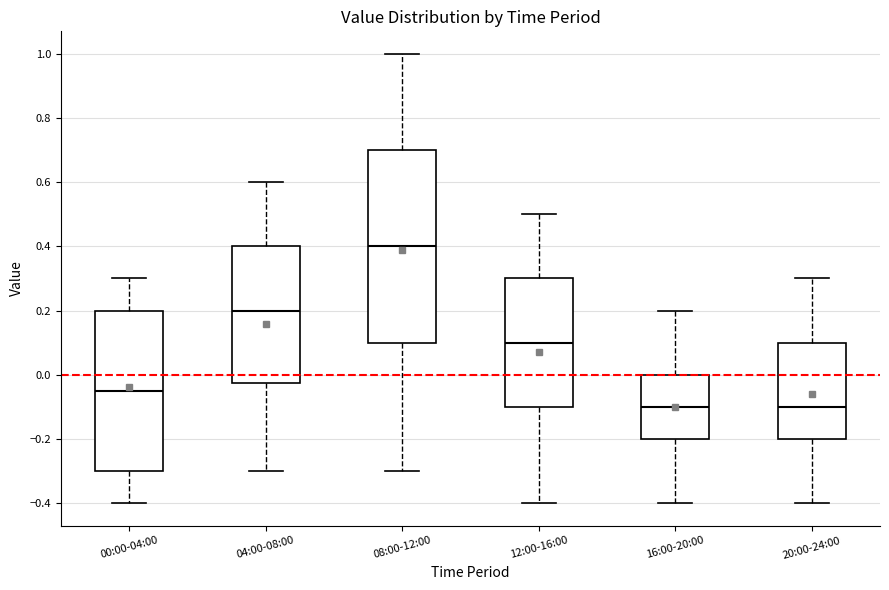

Which box is the tallest, from its lower edge to its upper edge?

08:00-12:00